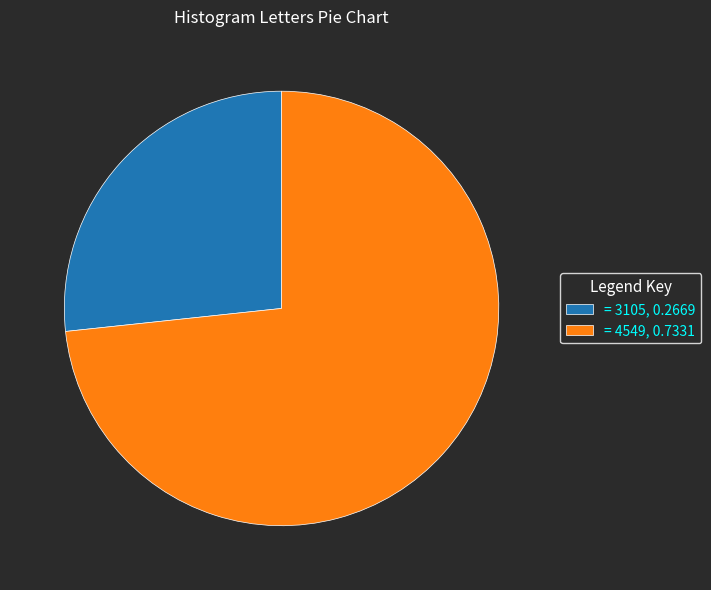

Is there a majority slice in this chart?

Yes